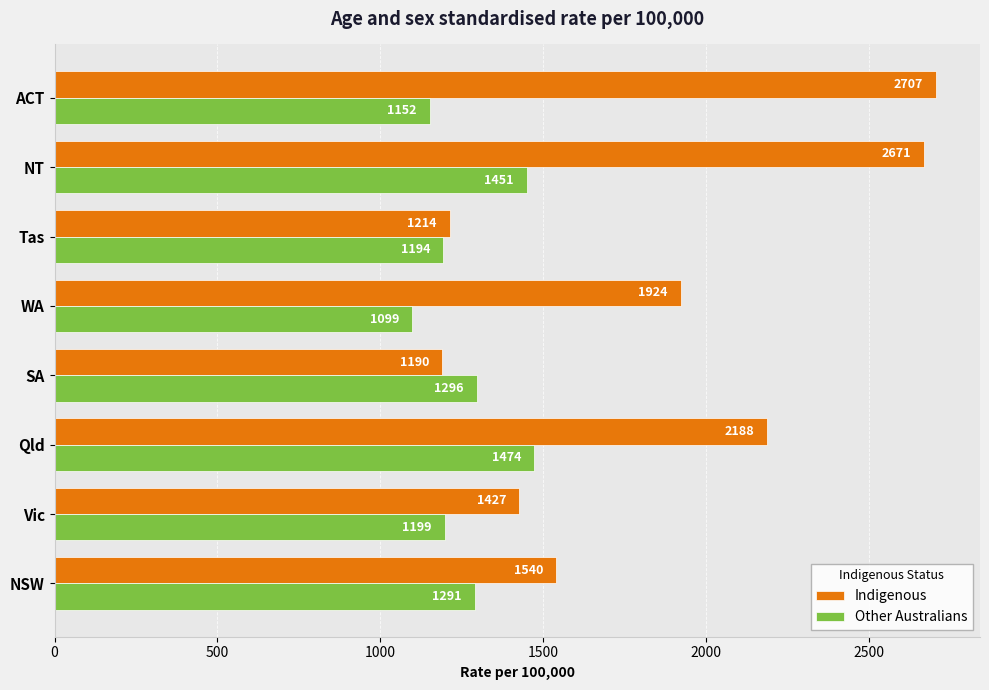

At which category is the sum across all series the highest?

NT